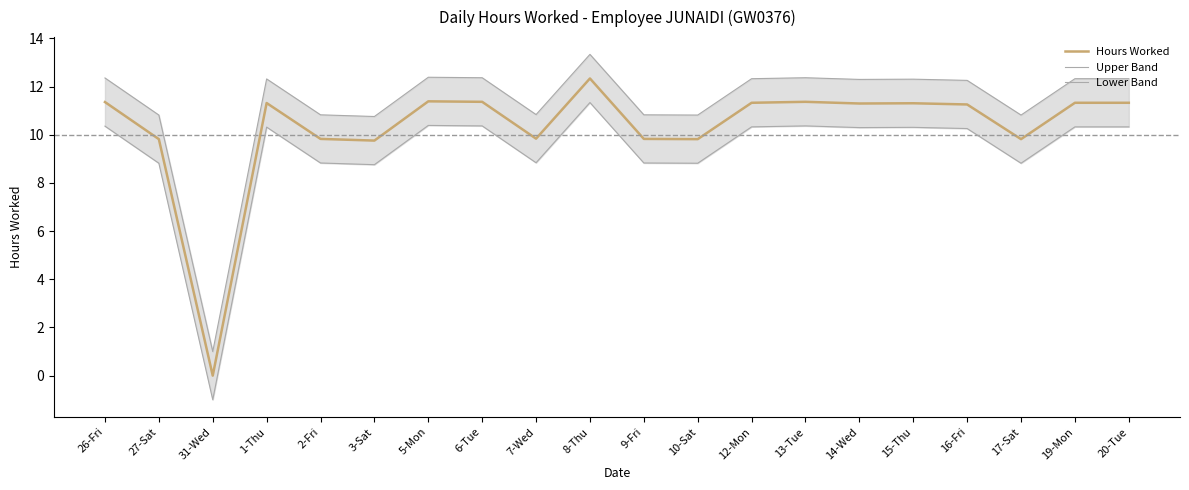

At which category does the chart reach its minimum across all series?

31-Wed